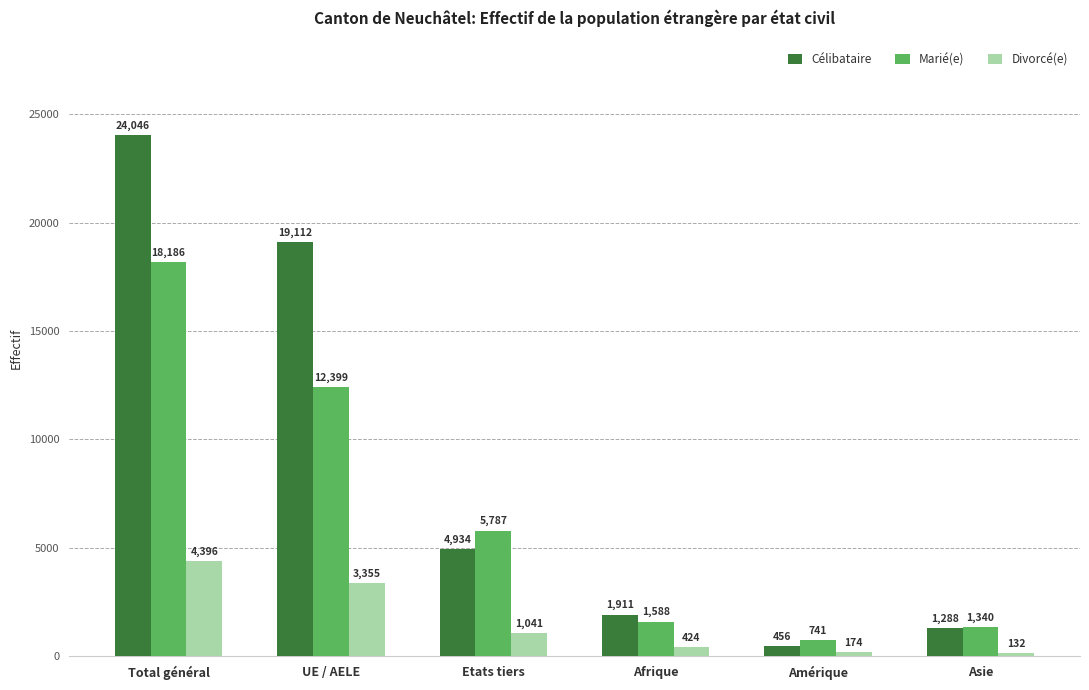

Reading right to left, transcribe all the data shown in this chart.

Célibataire: 1288	456	1911	4934	19112	24046
Marié(e): 1340	741	1588	5787	12399	18186
Divorcé(e): 132	174	424	1041	3355	4396